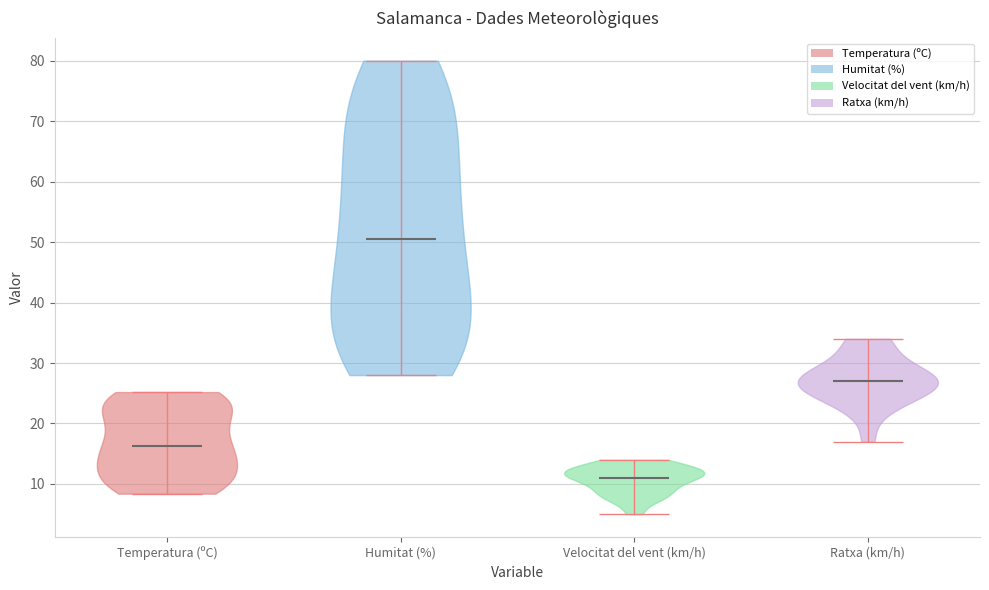

Which violin has the lowest median line?

Velocitat del vent (km/h)